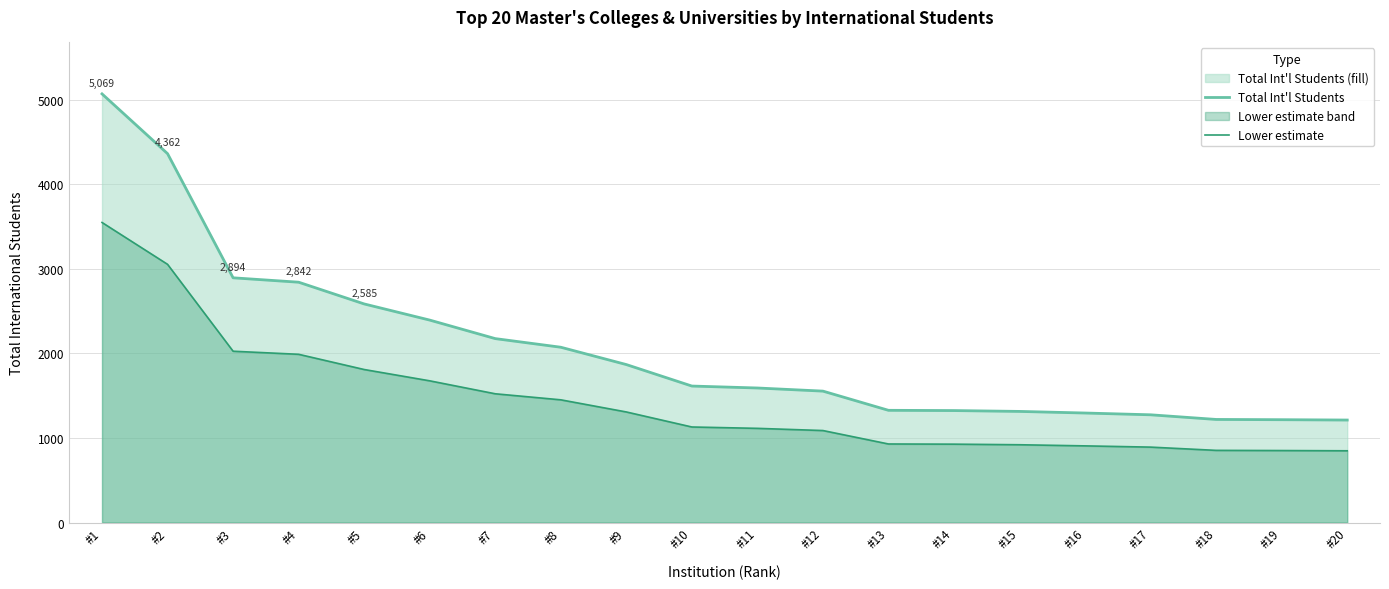

True or false: Lower estimate and Total Int'l Students cross at least once.

False